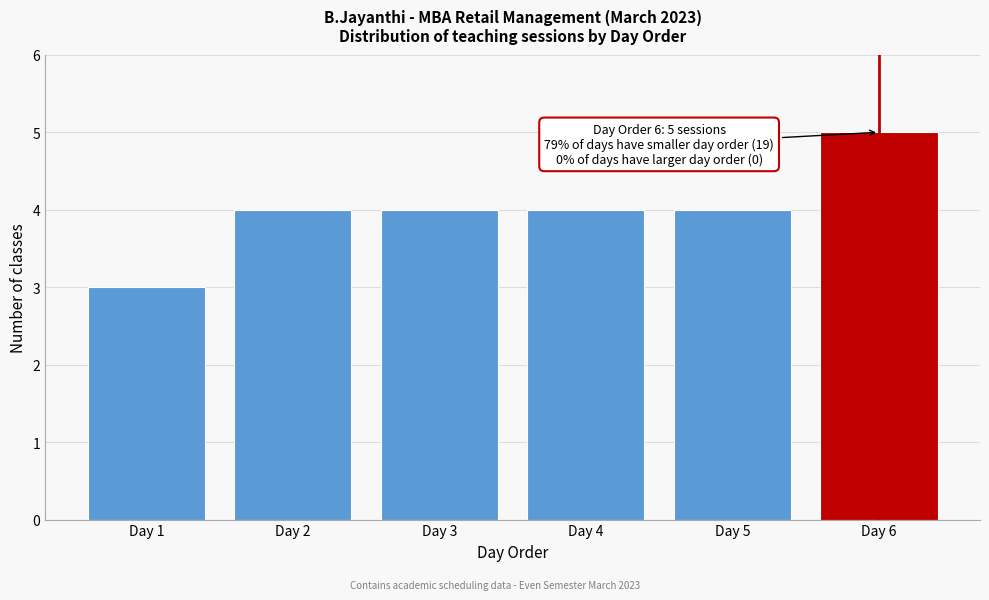

Reading left to right, transcribe all the data shown in this chart.

3	4	4	4	4	5